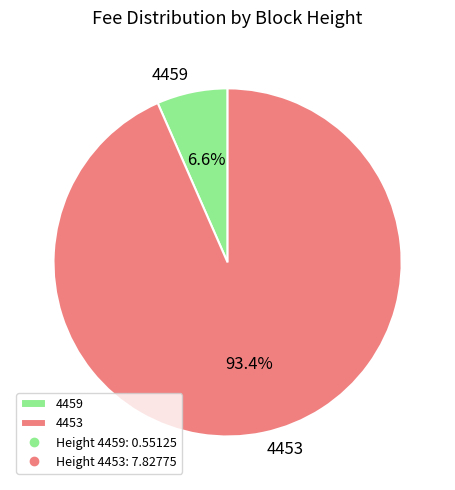

True or false: 4459 accounts for 7% of the total.

True